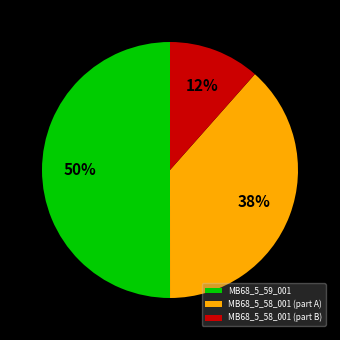

Which slice represents more than half of the pie?

MB68_5_59_001